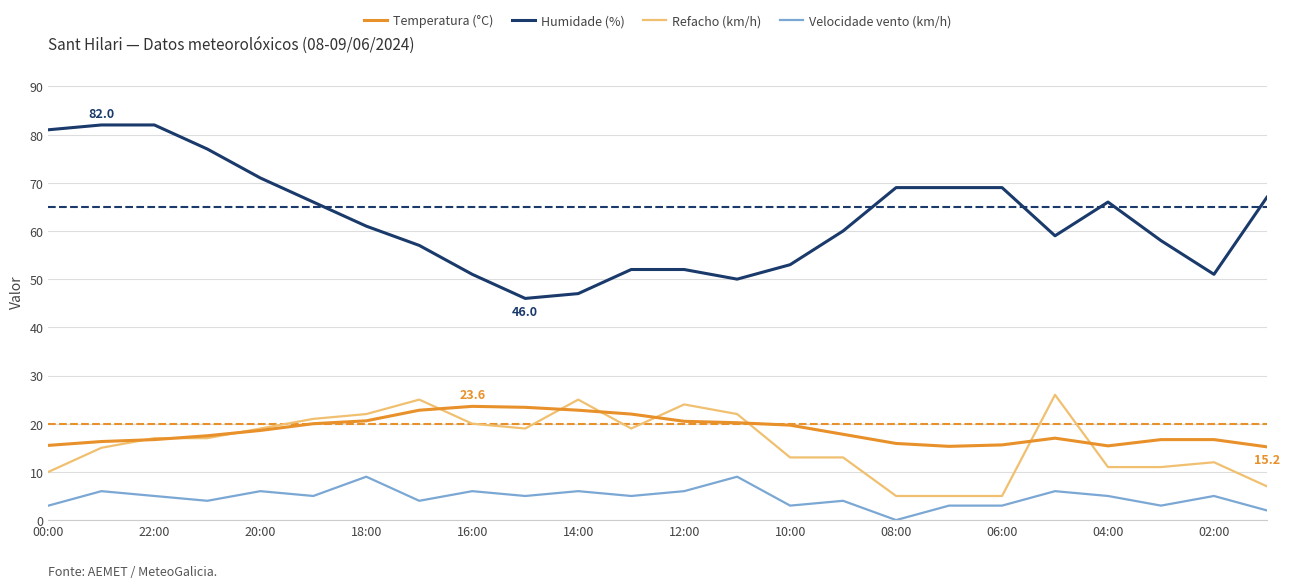

True or false: Velocidade vento (km/h) and Temperatura (°C) intersect in this chart.

False